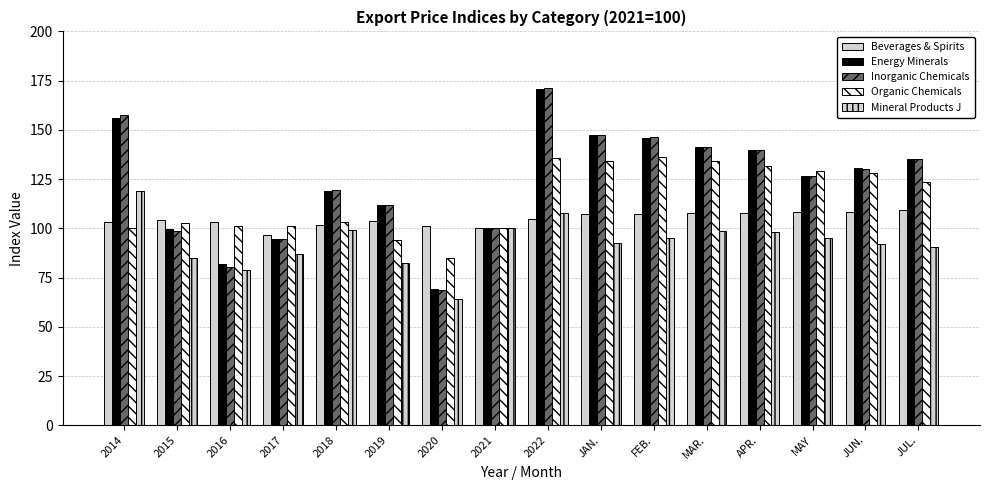

Between 2020 and 2022, which series saw the biggest shift?

Inorganic Chemicals